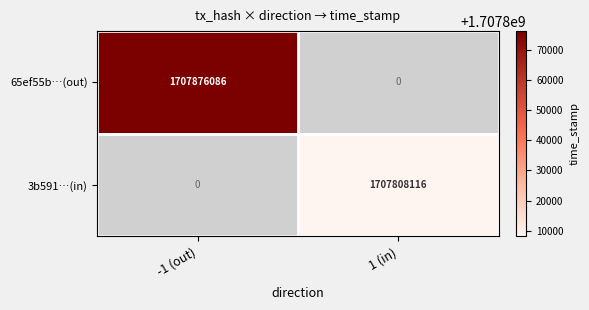

Is it true that 65ef55b…(out) equals 1707876086 at -1 (out)?

True